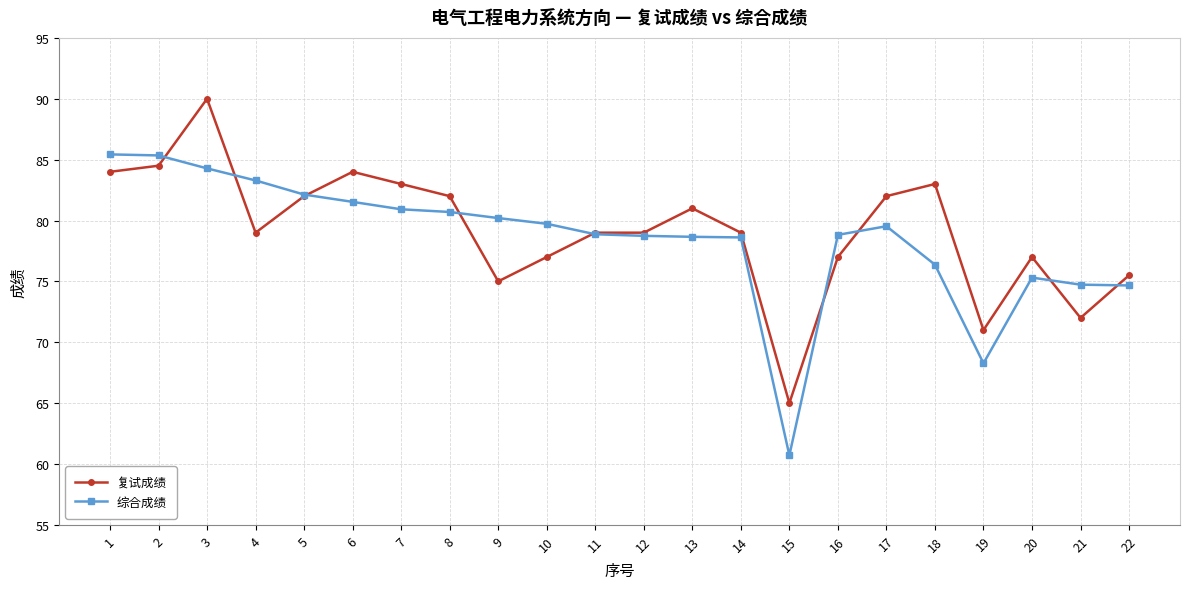

What is the total value across all series at 11?

157.9